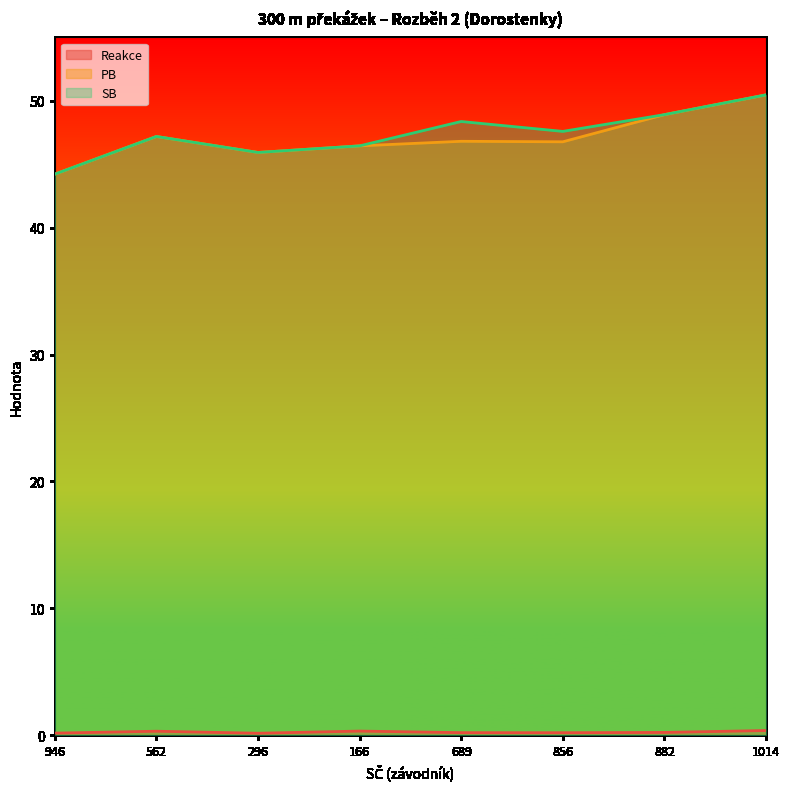

How many data points does each series have?

8